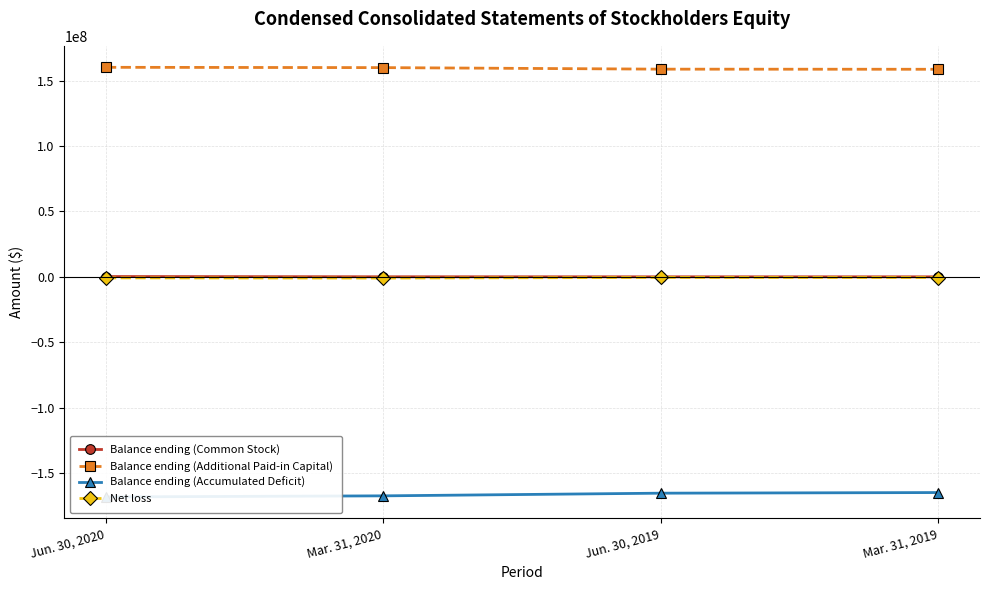

Reading right to left, extract all data points from this chart.

Balance ending (Common Stock): 3872	3872	33694	222307
Balance ending (Additional Paid-in Capital): 158681034	158768984	159948987	160181182
Balance ending (Accumulated Deficit): -164934384	-165411597	-167455803	-168271940
Net loss: -540332	-477213	-946718	-816137